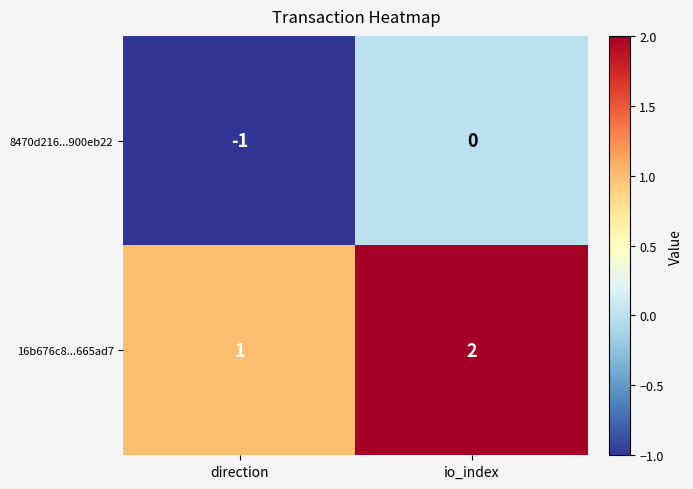

List the series in order of their overall mean, lowest first.

8470d216...900eb22, 16b676c8...665ad7